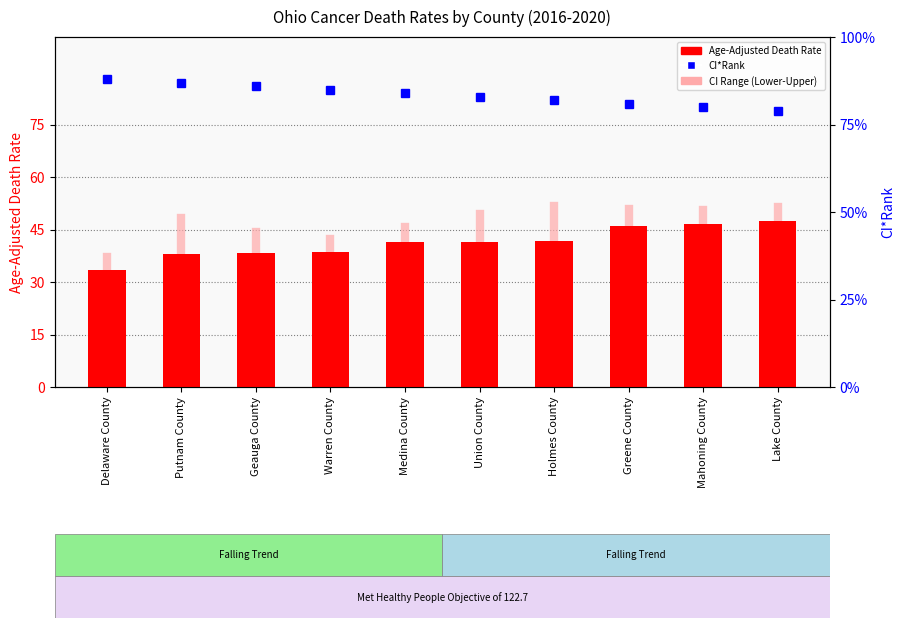

At which category is the sum across all series the highest?

Greene County